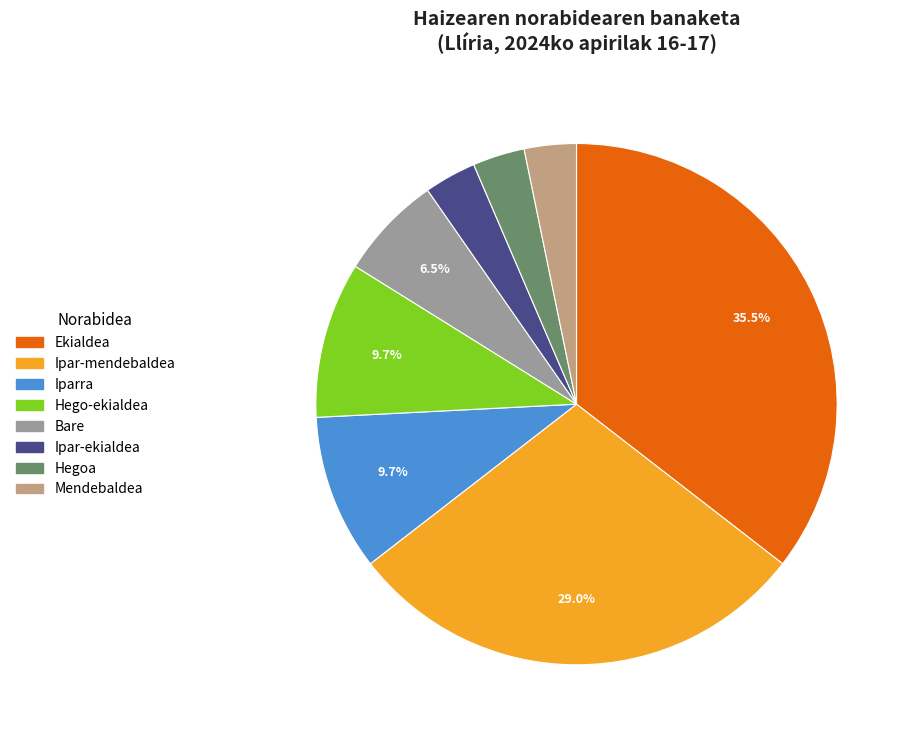

What is the largest slice in the pie chart?

Ekialdea